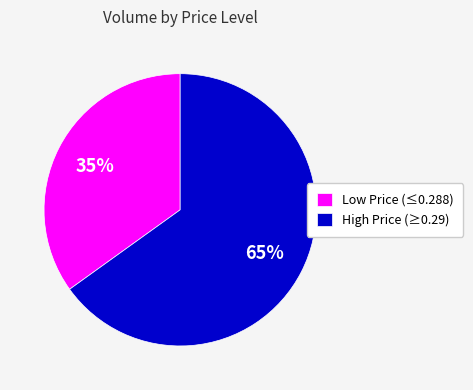

Do Low Price (≤0.288) and High Price (≥0.29) together represent more than half of the pie?

Yes